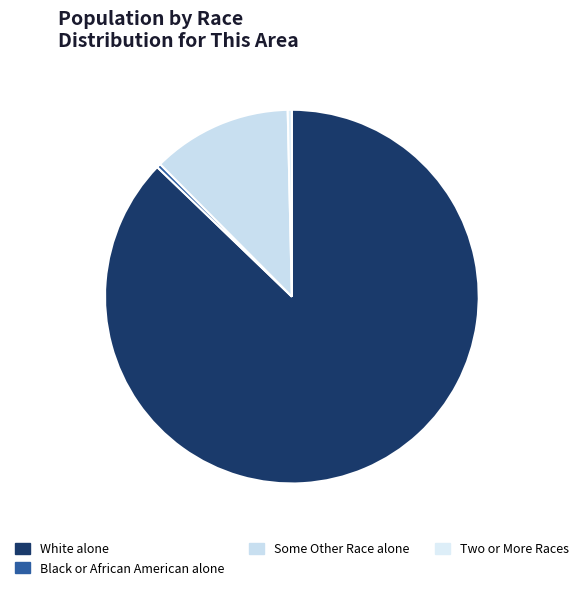

What percentage is the Some Other Race alone slice, to the nearest percent?

12%